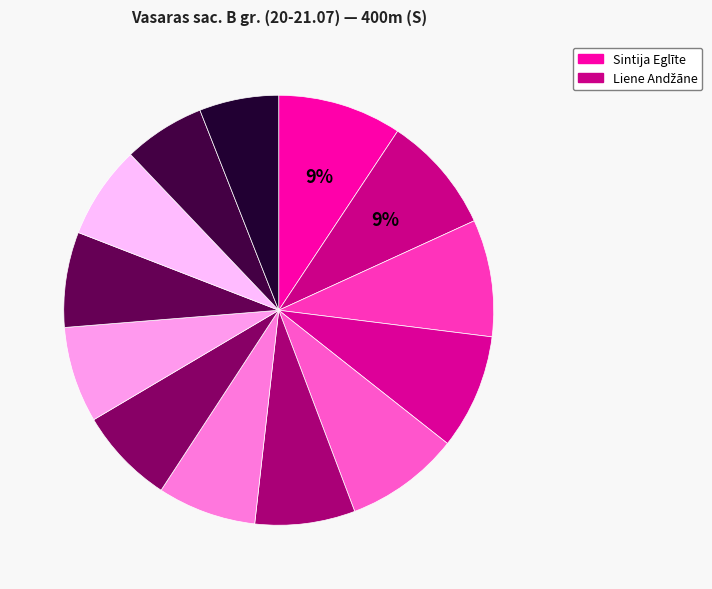

Which slice is the largest?

Sintija Eglīte